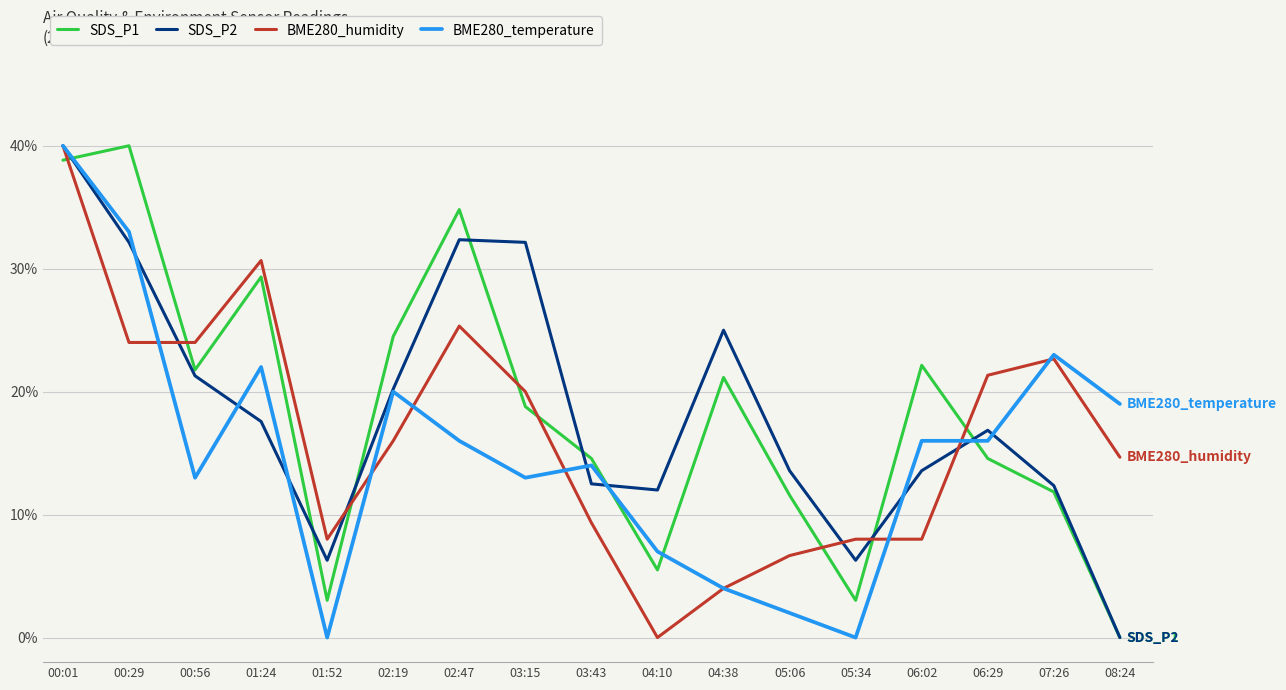

What are all the series names shown in the legend?

SDS_P1, SDS_P2, BME280_humidity, BME280_temperature